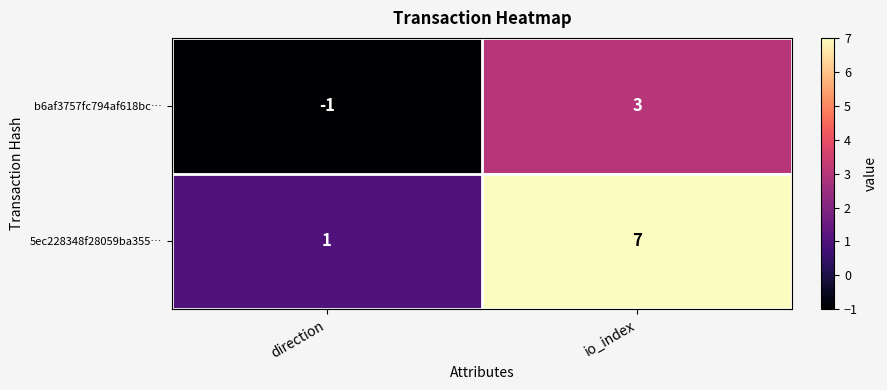

What is the difference between the maximum and minimum values in the b6af3757fc794af618bc… series?

4